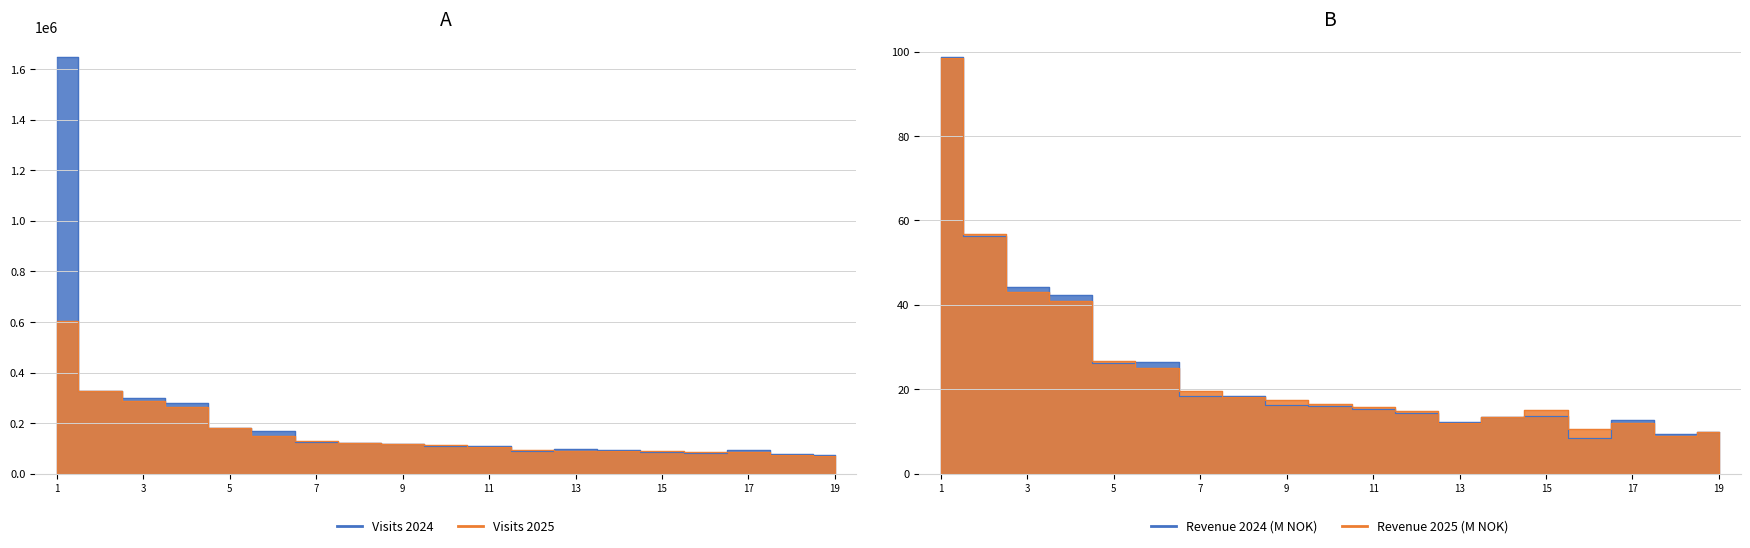

True or false: Visits 2025 and Revenue 2025 intersect in this chart.

False